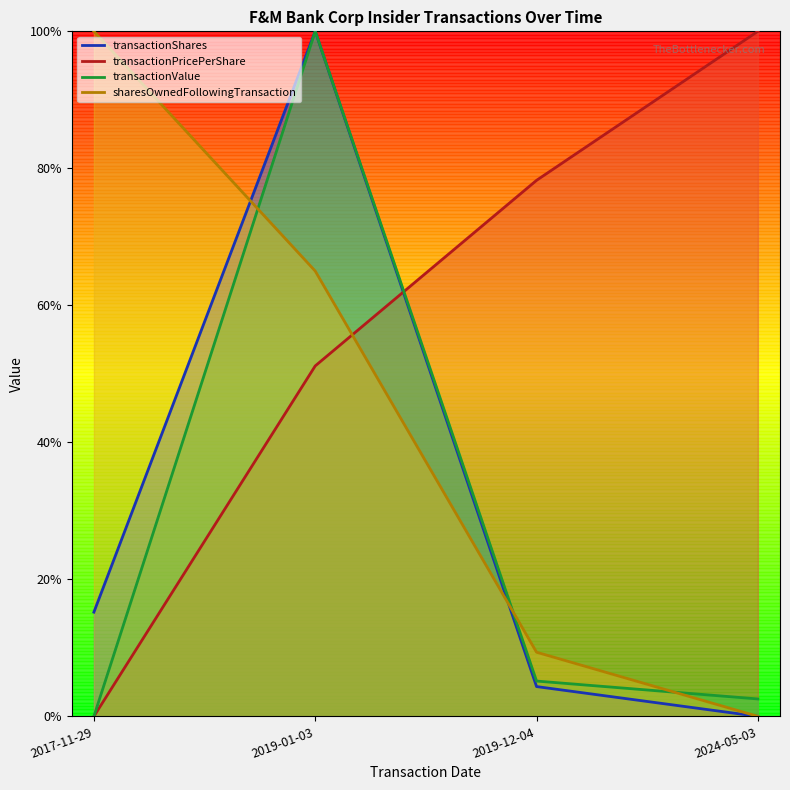

Between 2024-05-03 and 2019-01-03, which is larger?

2019-01-03